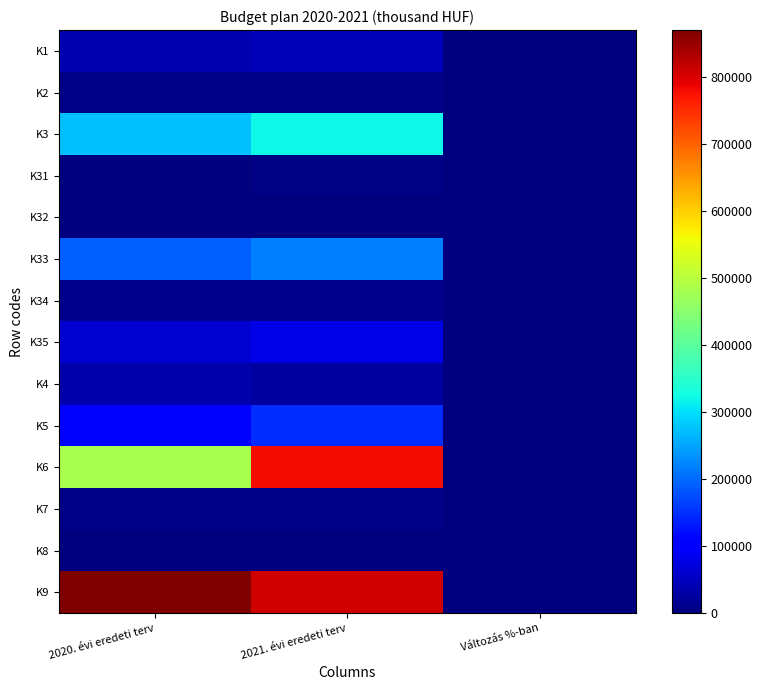

What is the total value across all series at 2020. évi eredeti terv?

2094849.0